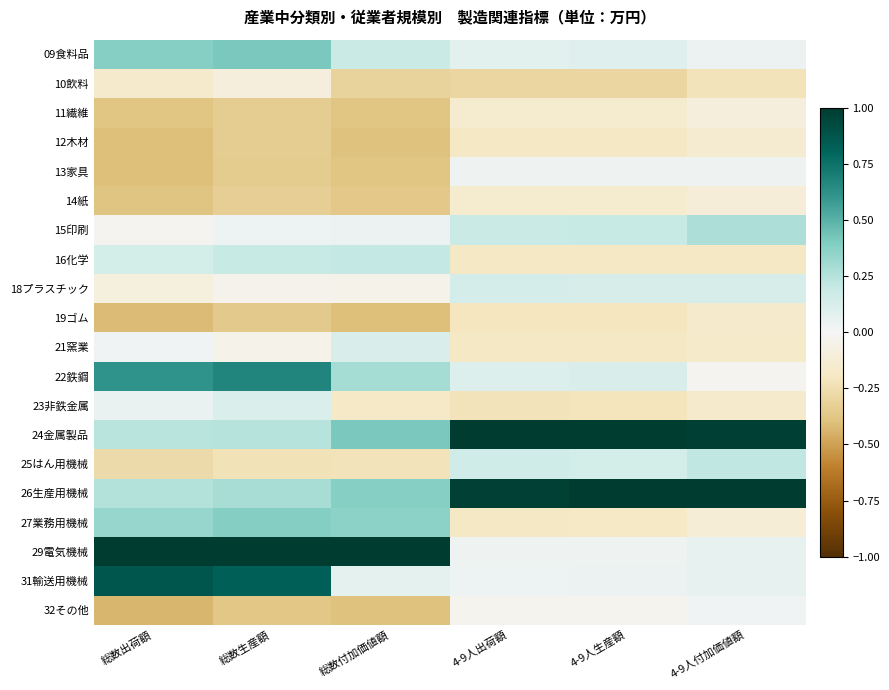

At which category does the chart reach its minimum across all series?

総数出荷額